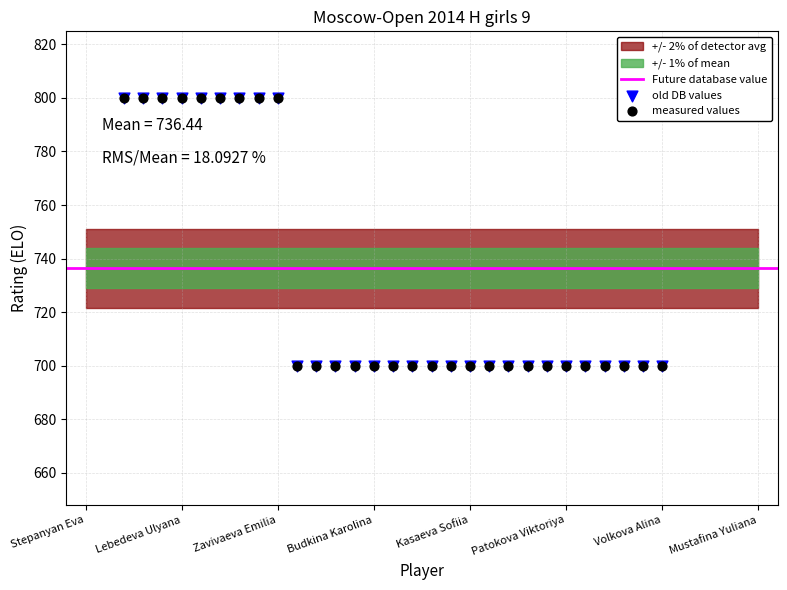

Which has a higher value, Fedoricheva Ekaterina or Melenchuk Olga?

Fedoricheva Ekaterina